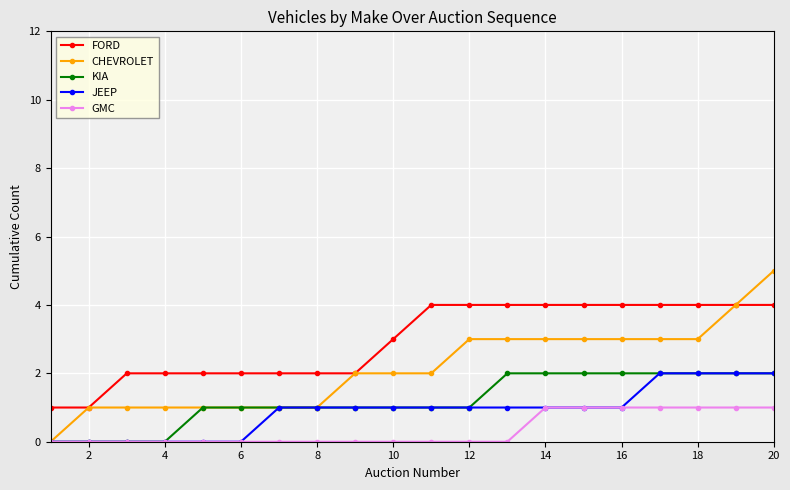

What is the maximum value for FORD?

4